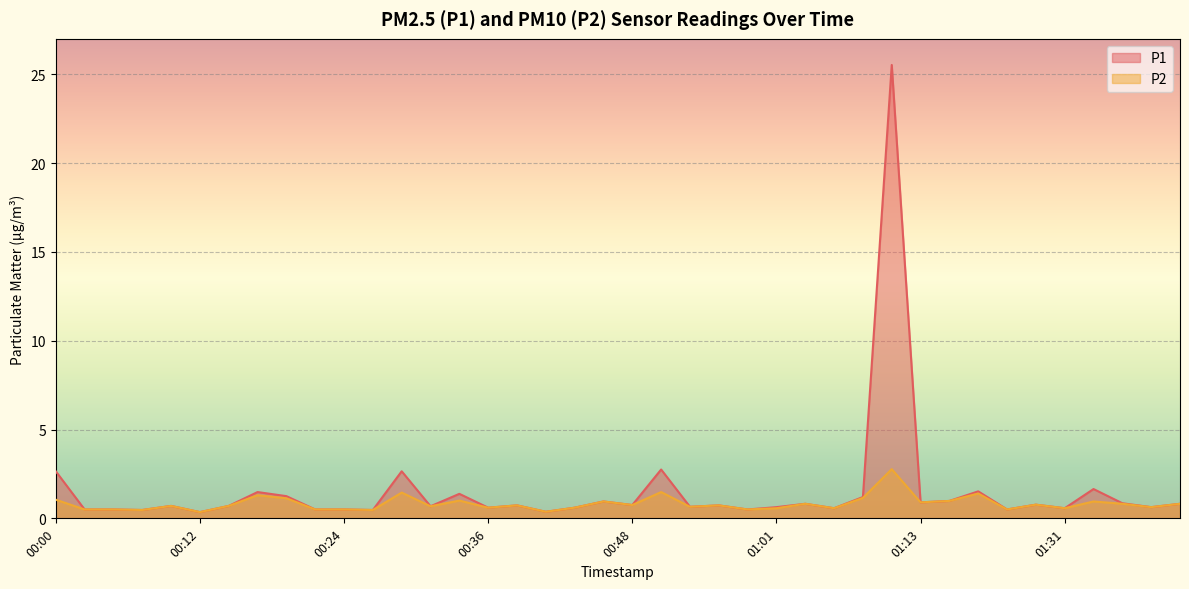

Where is the first local minimum for P1?

00:07